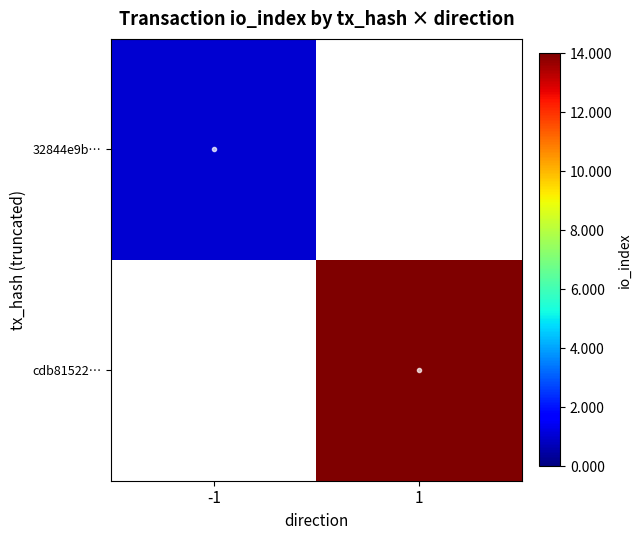

At which category does the chart reach its minimum across all series?

1